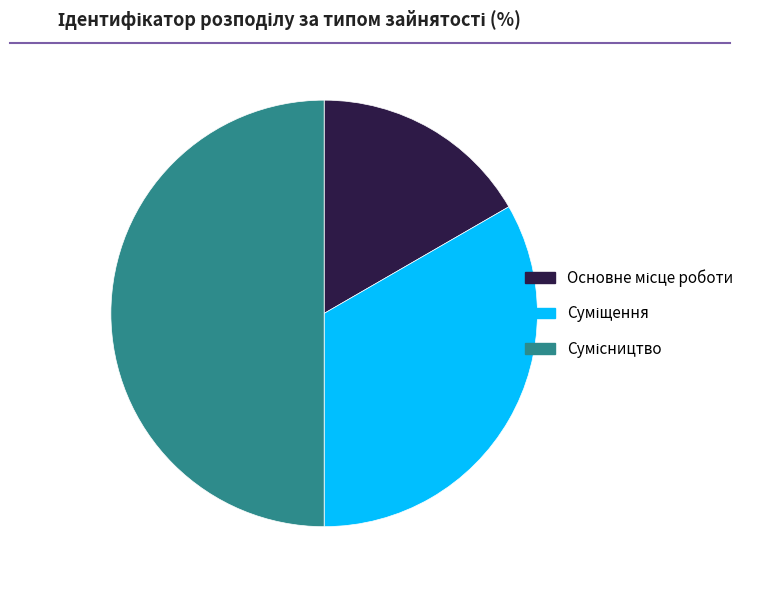

Count the number of slices in the pie.

3